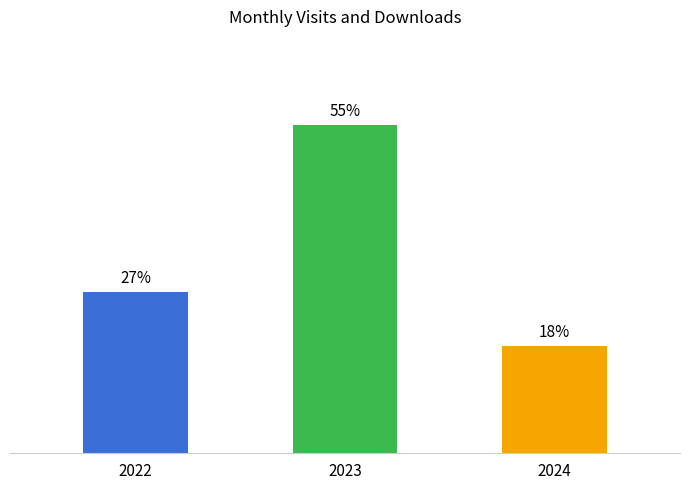

Rank the categories by value from highest to lowest.

2023, 2022, 2024